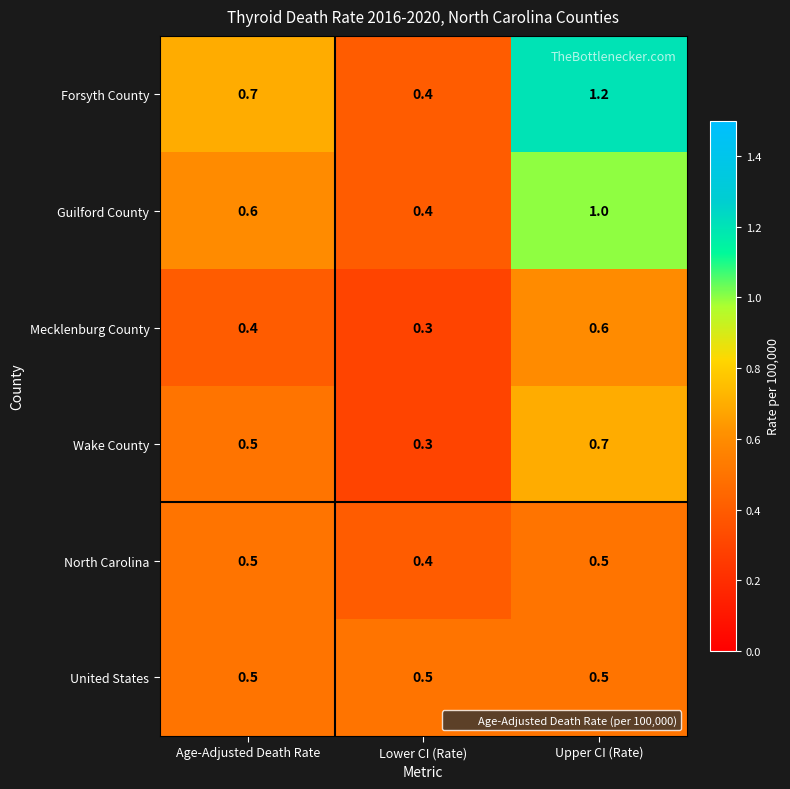

Which series changed the most between Age-Adjusted Death Rate and Upper CI (Rate)?

Forsyth County